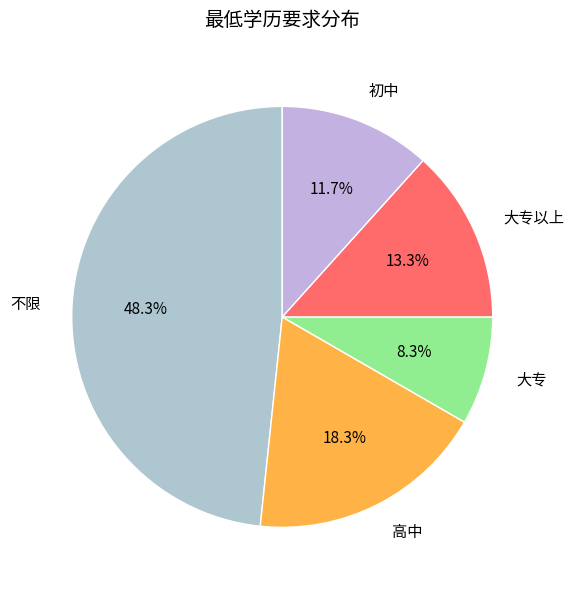

Is there a majority slice in this chart?

No